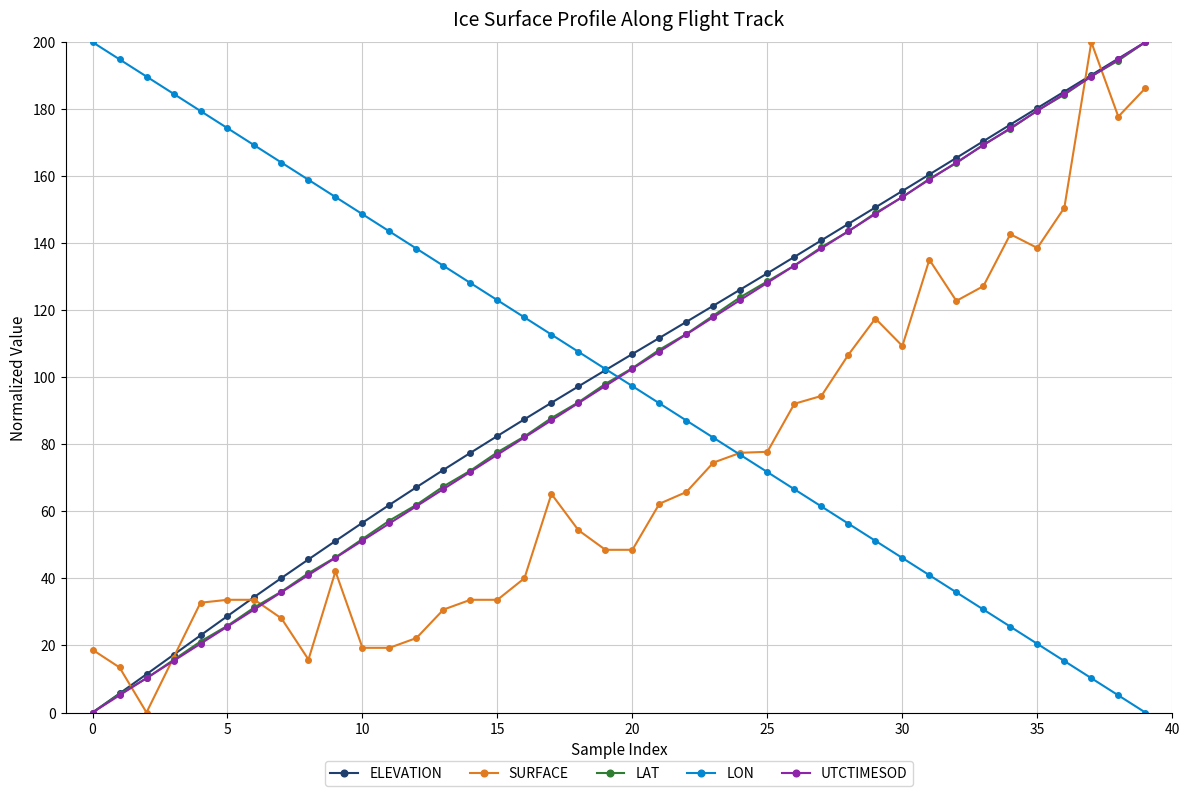

How many positive values does the LAT series have?

39